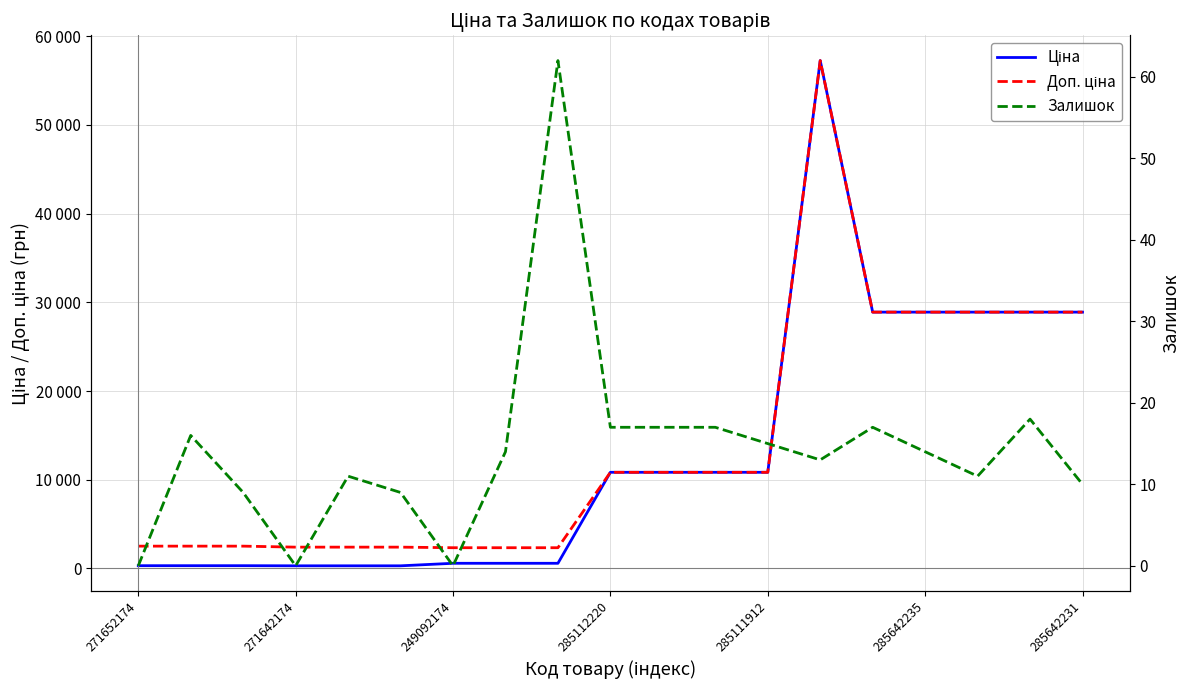

True or false: Ціна and Доп. ціна intersect in this chart.

False